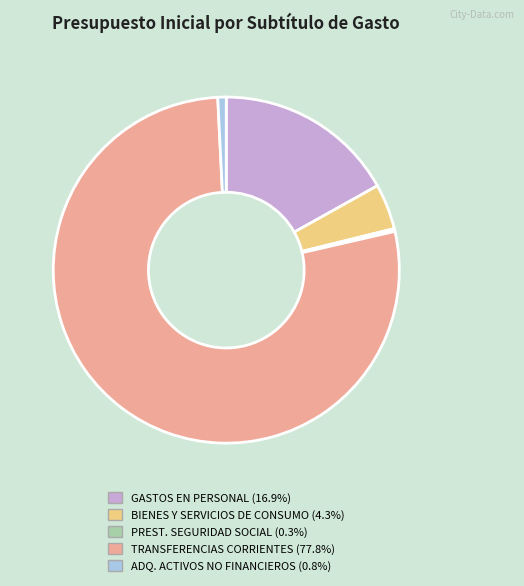

Is there a majority slice in this chart?

Yes